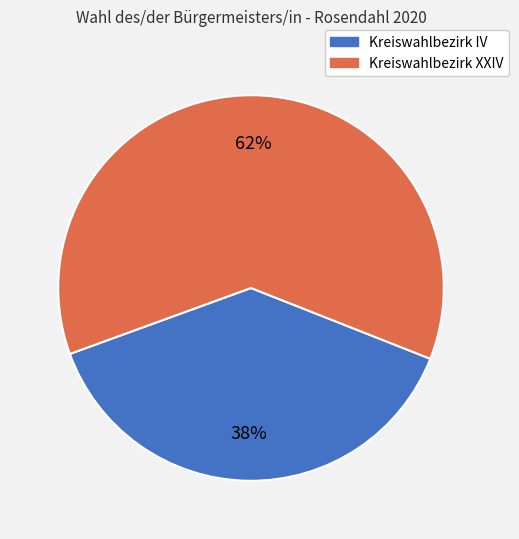

Does any single category account for the majority?

Yes